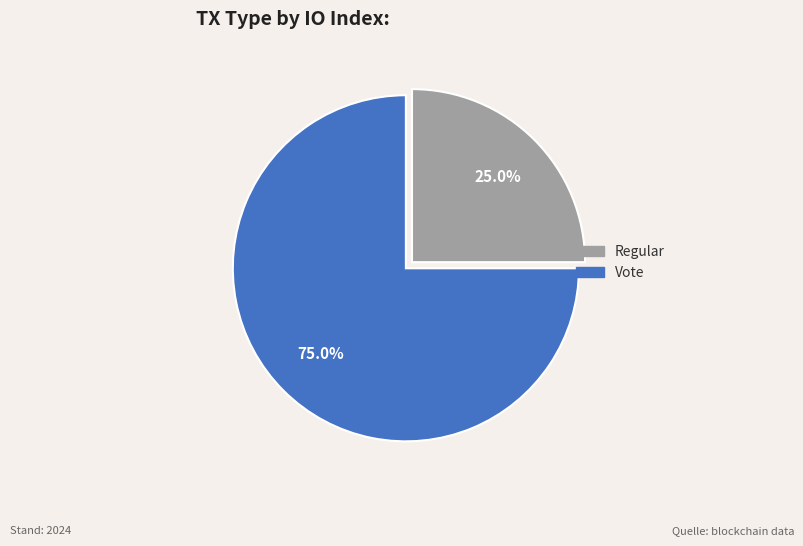

Rank the categories by value from lowest to highest.

Regular, Vote